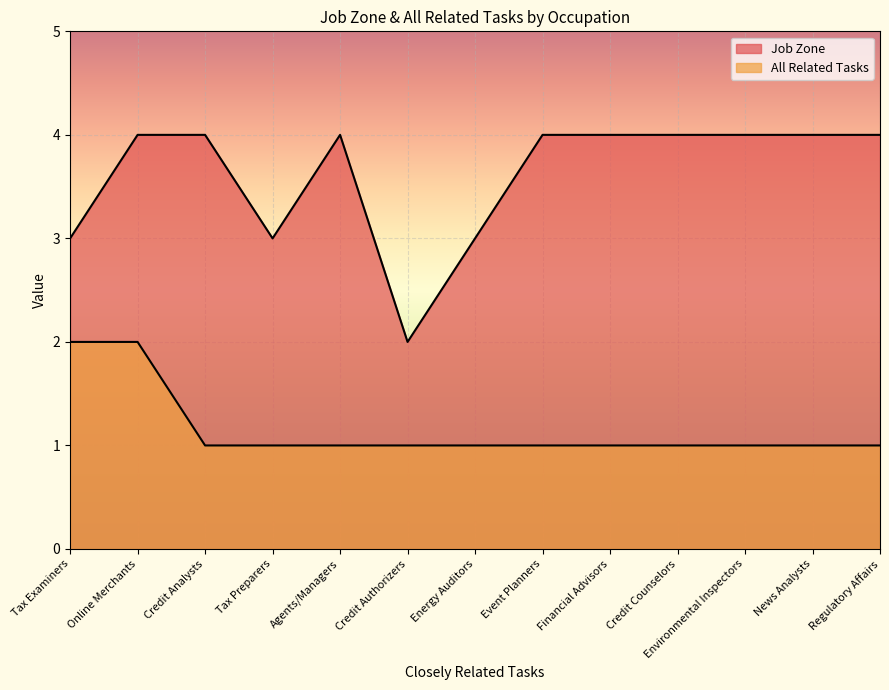

How many All Related Tasks values are between 1 and 2?

13